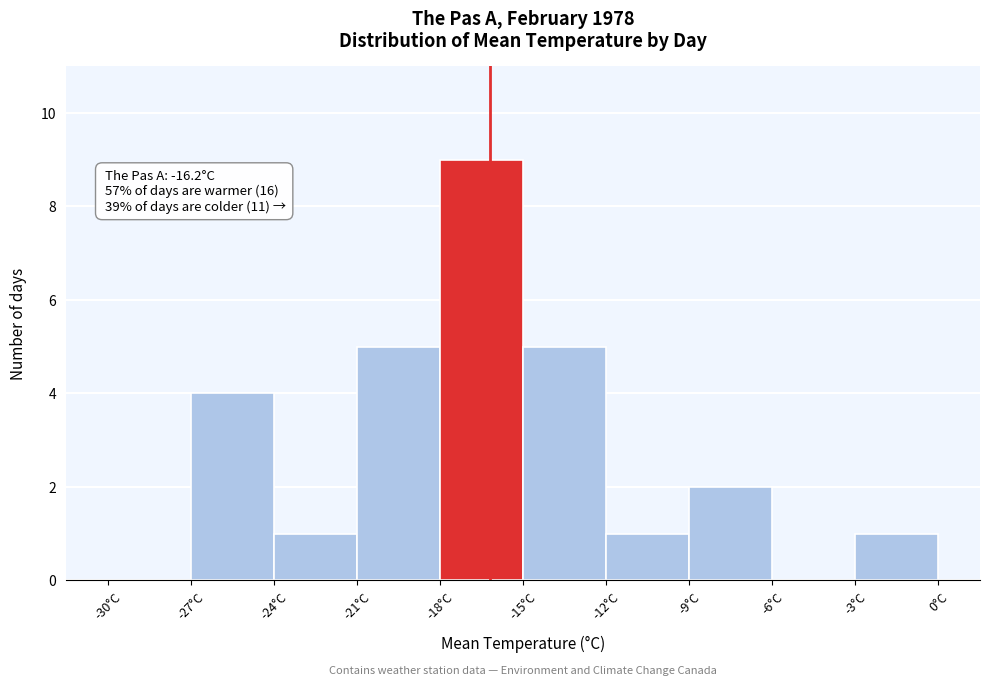

Which range on the x-axis has the tallest bar?

-18 to -15